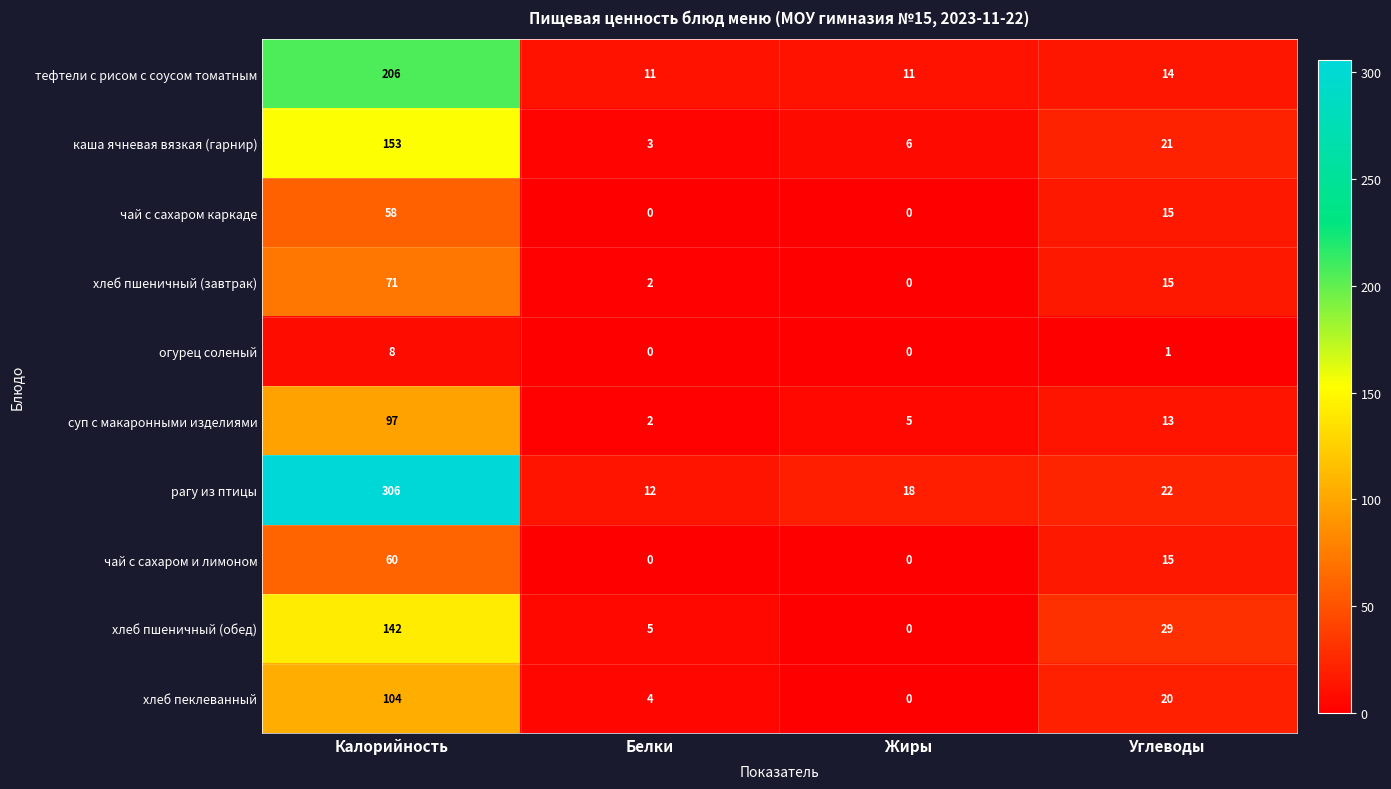

What is the difference between the highest and lowest values at Калорийность?

298